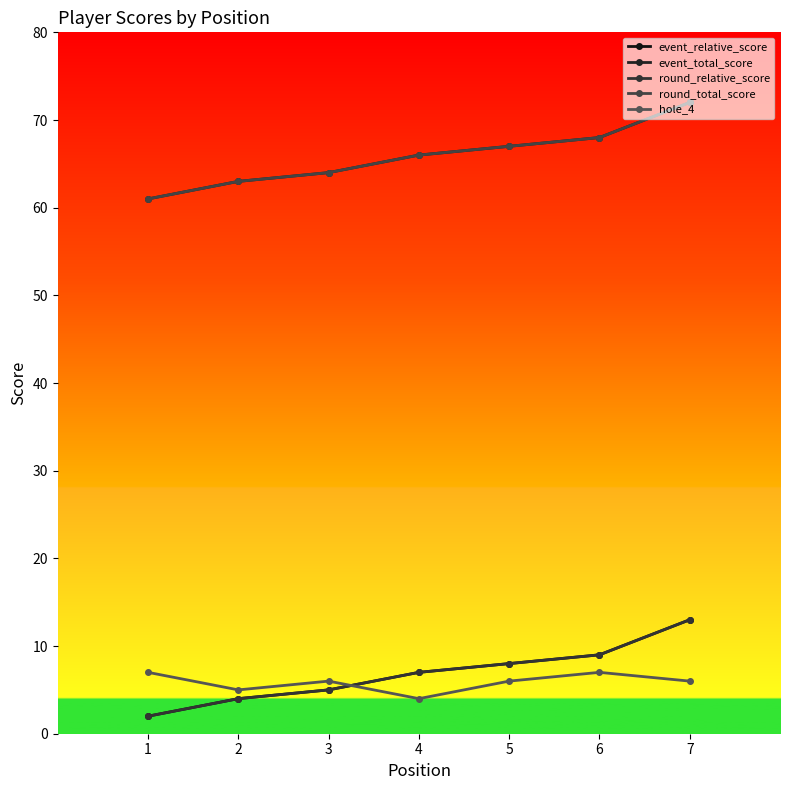

At 6, list the series in order from smallest to largest.

hole_4, event_relative_score, round_relative_score, event_total_score, round_total_score